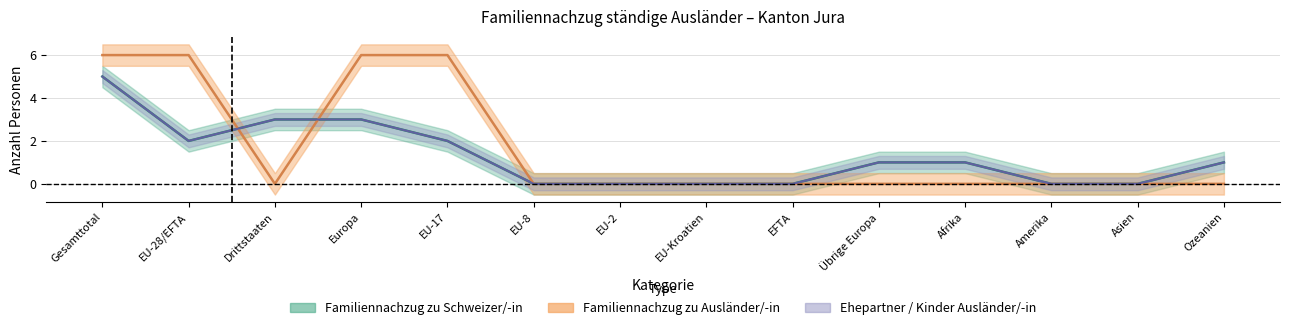

Reading left to right, extract all data points from this chart.

Familiennachzug zu Schweizer/-in: 5	2	3	3	2	0	0	0	0	1	1	0	0	1
Ehepartner Schweizer/-in: 5	2	3	3	2	0	0	0	0	1	1	0	0	1
Familiennachzug zu Ausländer/-in: 6	6	0	6	6	0	0	0	0	0	0	0	0	0